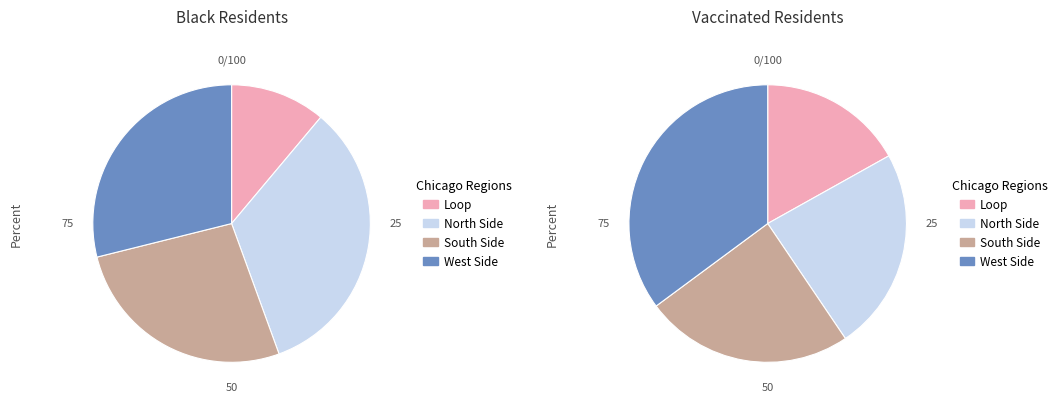

The 8 slice represents 11% of the pie. True or false?

True